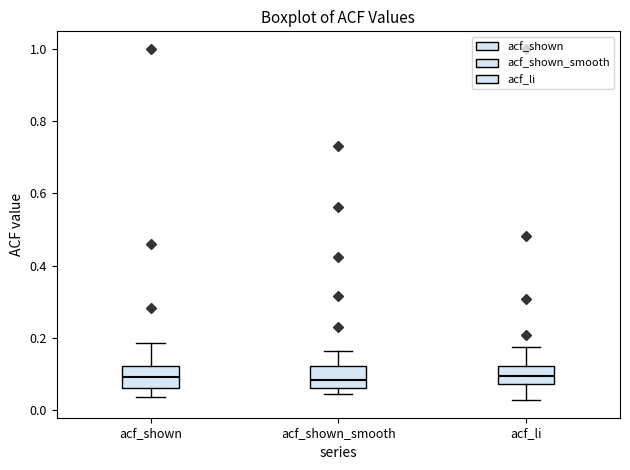

Reading left to right, read every box against the y-axis: the position of its median line, the range the box covers, and the ends of its whiskers. The values are not printed on the chart, so give them approximately, as read against the axis.

acf_shown: median 0.10, box 0.06 to 0.12, whiskers 0.04 to 0.18
acf_shown_smooth: median 0.08, box 0.06 to 0.12, whiskers 0.04 to 0.16
acf_li: median 0.10, box 0.08 to 0.12, whiskers 0.02 to 0.18